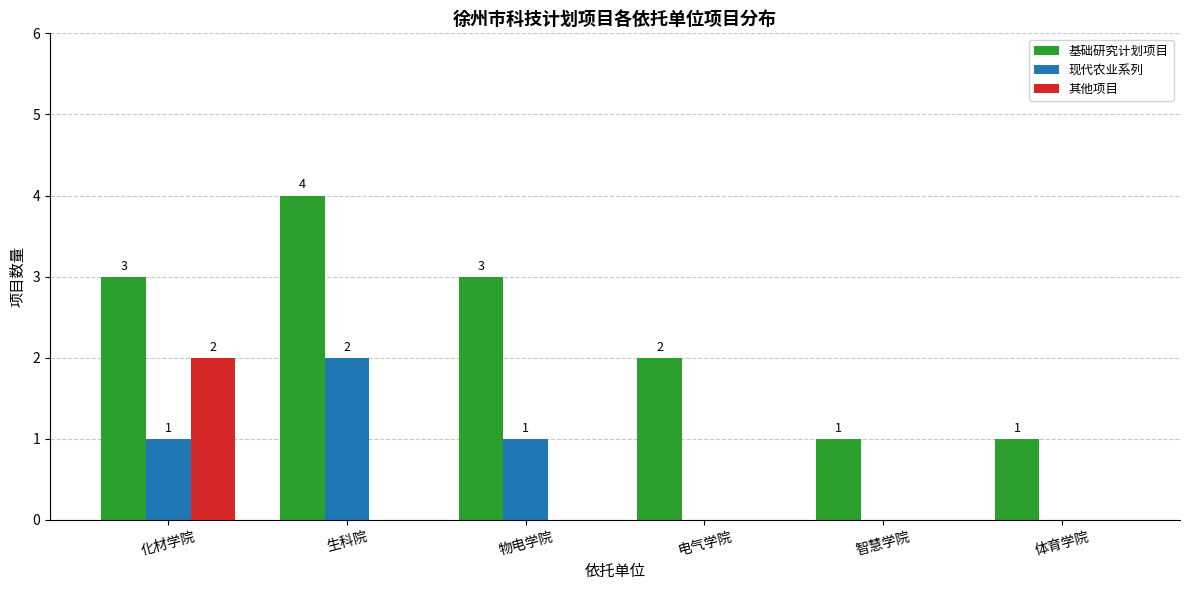

How many positive values does the 现代农业系列 series have?

3